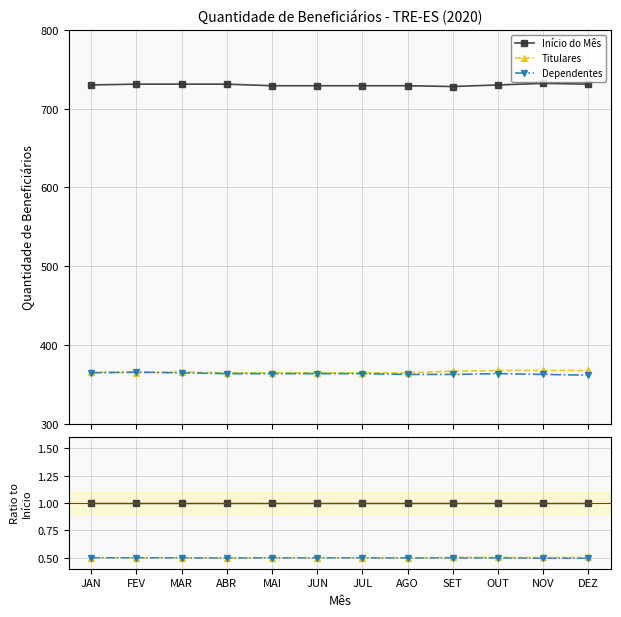

What are all the series names shown in the legend?

Início do Mês, Titulares, Dependentes